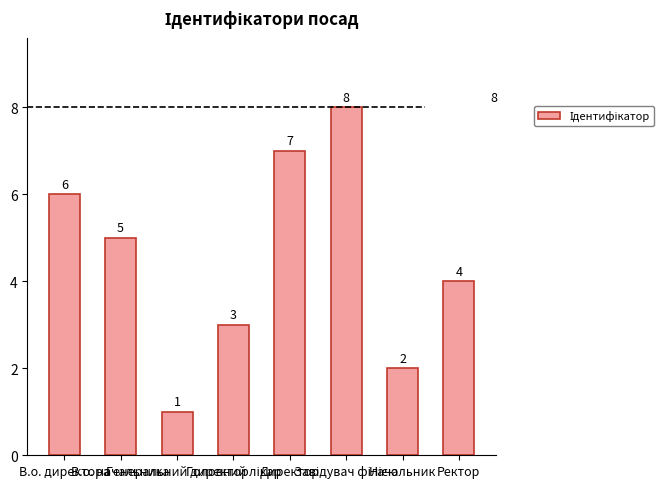

True or false: the data shows 4 at Ректор.

True